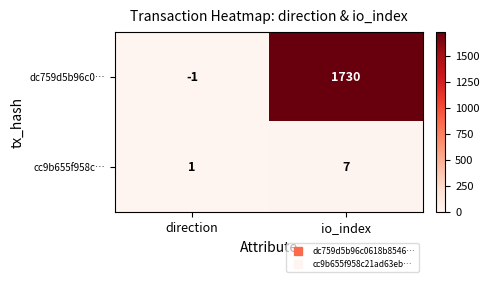

What is the sum of the dc759d5b96c0… values at io_index and direction?

1729